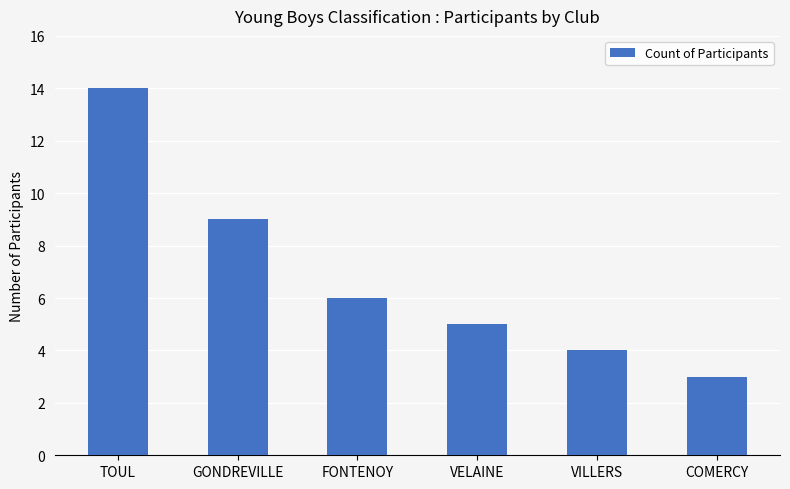

List the labels in order of value, smallest first.

COMERCY, VILLERS, VELAINE, FONTENOY, GONDREVILLE, TOUL